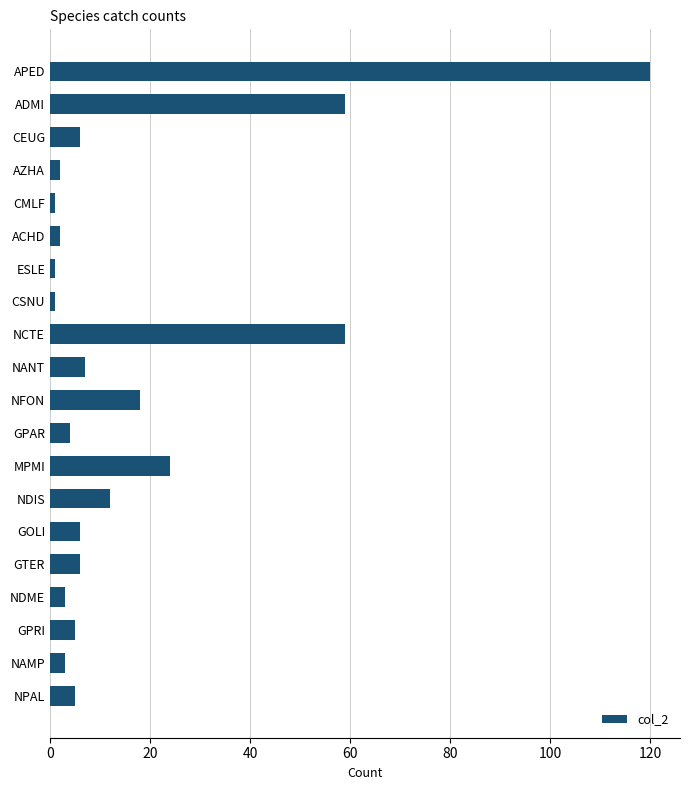

Reading bottom to top, transcribe all the data shown in this chart.

5	3	5	3	6	6	12	24	4	18	7	59	1	1	2	1	2	6	59	120